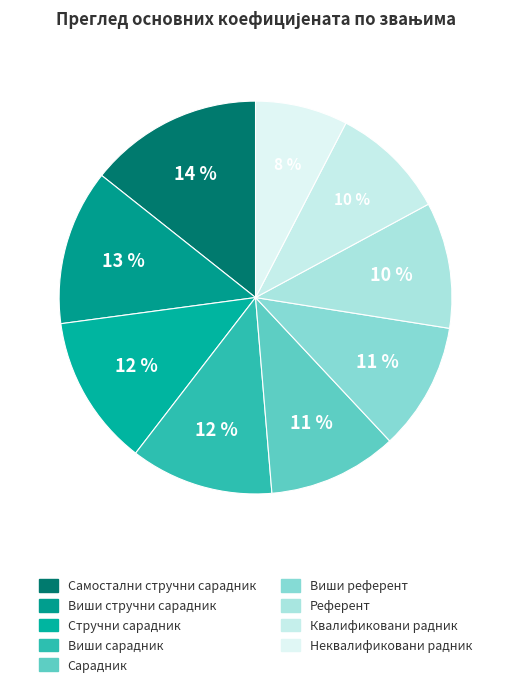

What is the largest slice in the pie chart?

Самостални стручни сарадник